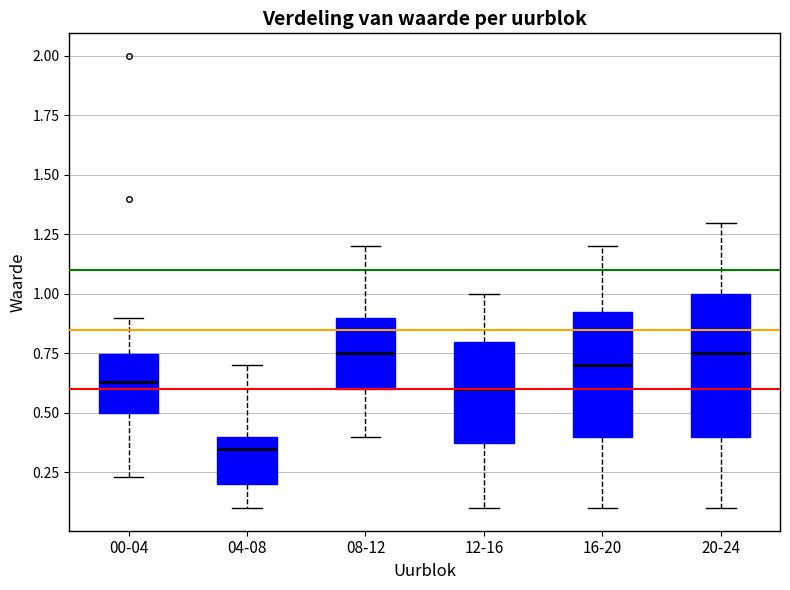

Comparing the boxes themselves (not the whiskers), which one is the tallest?

20-24